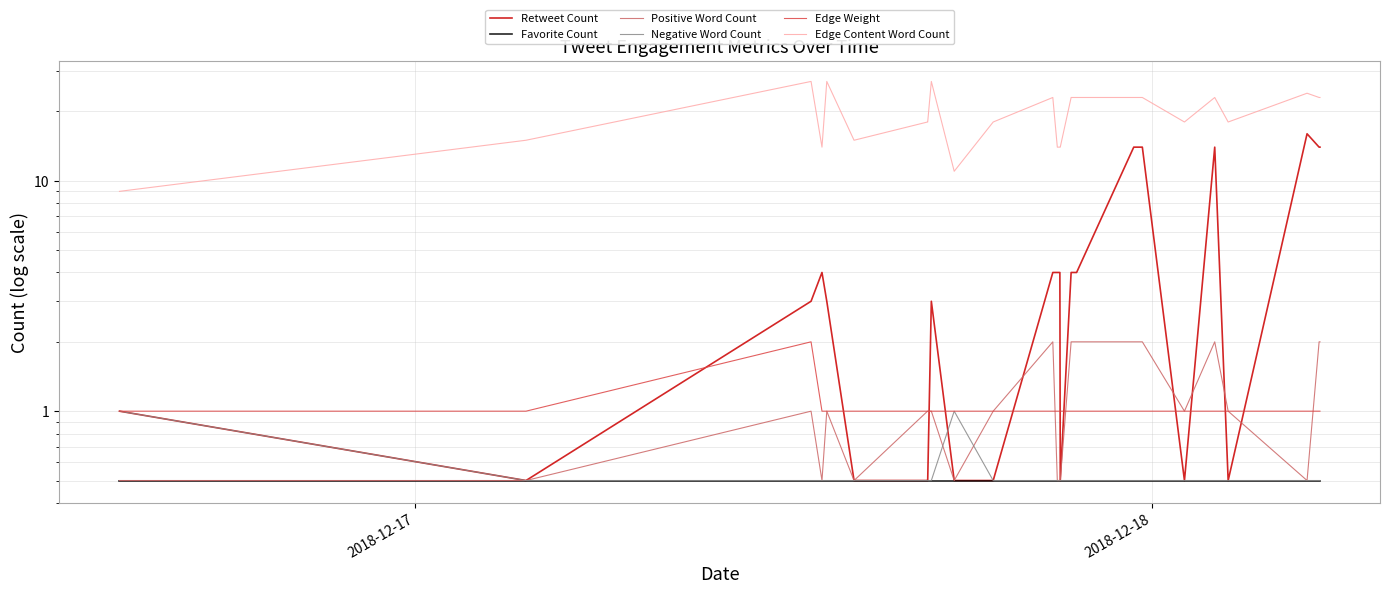

Which series has the largest total across all categories?

Edge Content Word Count